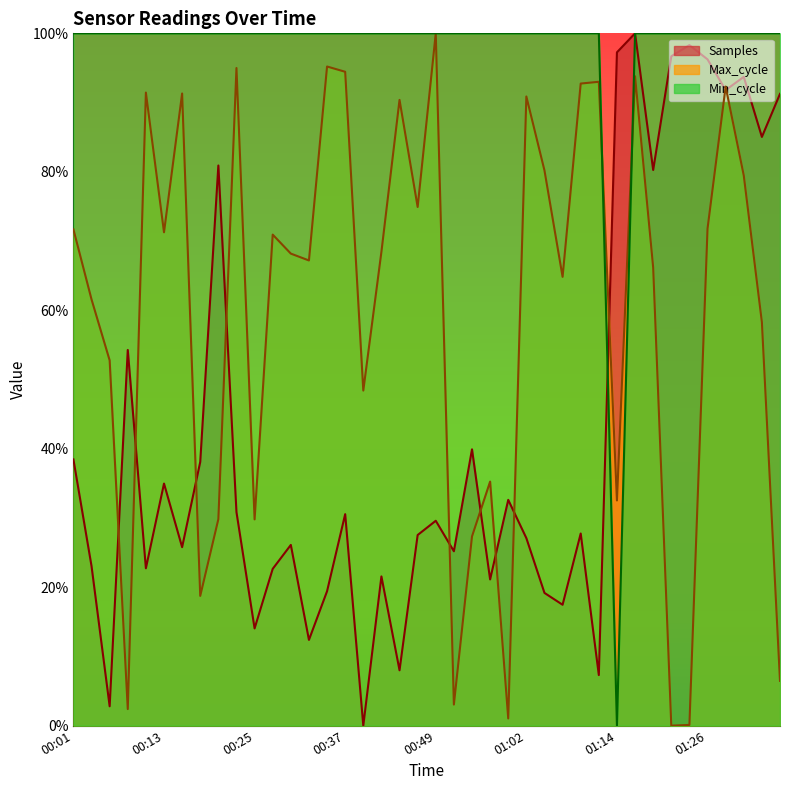

What is the spread (max minus min) of values at 00:20?

0.7